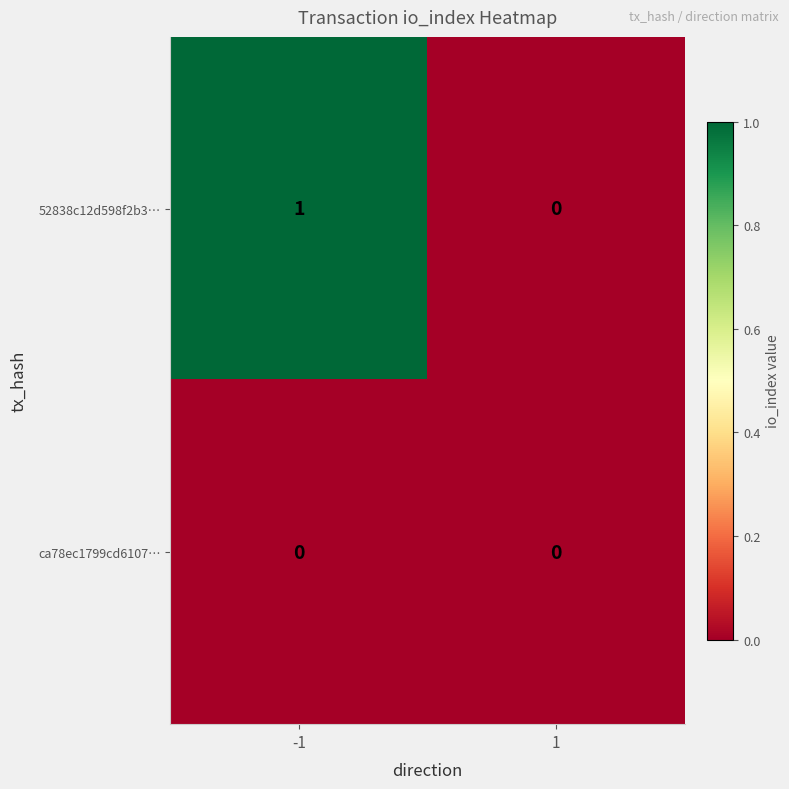

Between -1 and 1, which series saw the biggest shift?

52838c12d598f2b3…